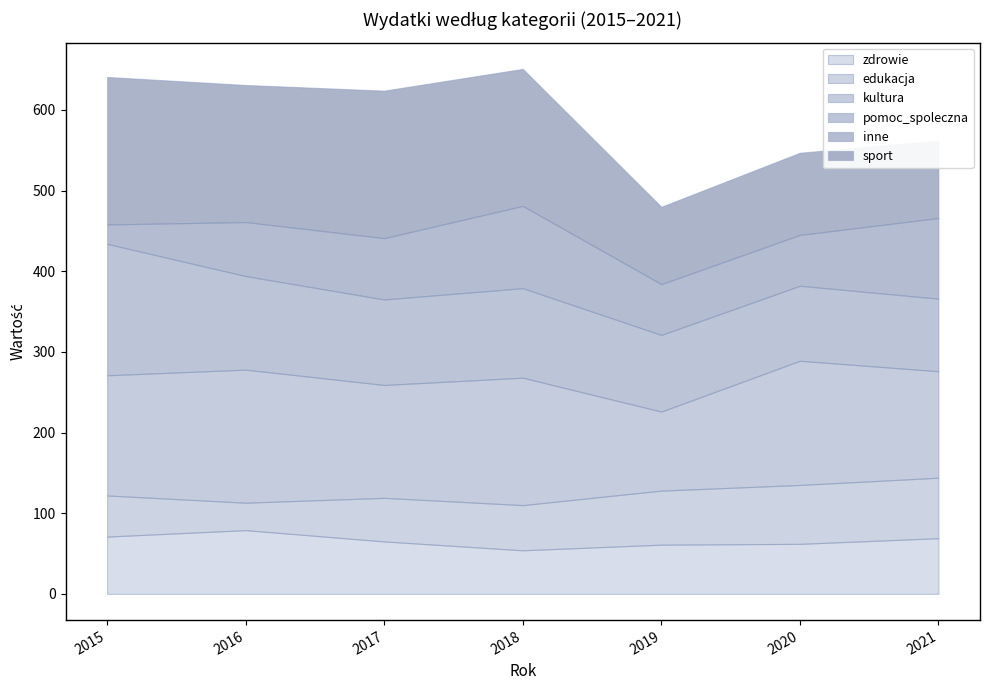

At 2015, list the series in order from smallest to largest.

inne, edukacja, zdrowie, kultura, pomoc_spoleczna, sport